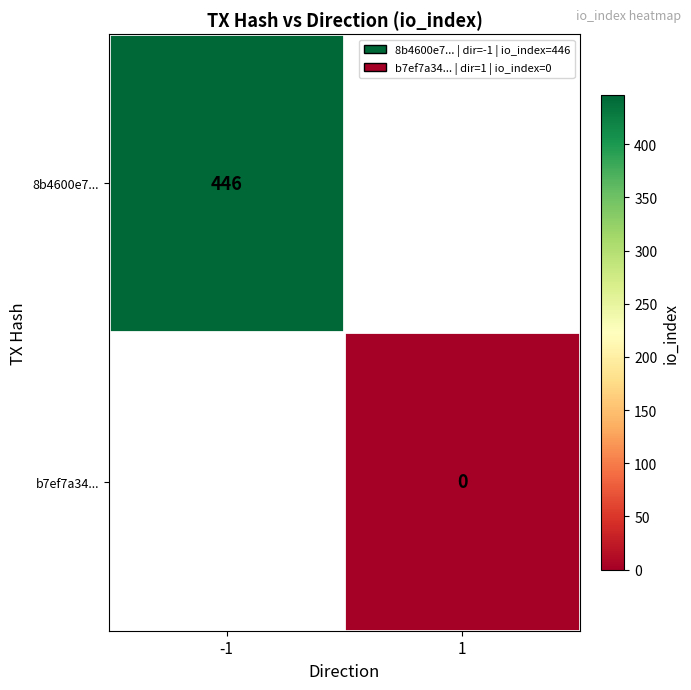

True or false: 8b4600e7... has a value of 446 at -1.

True